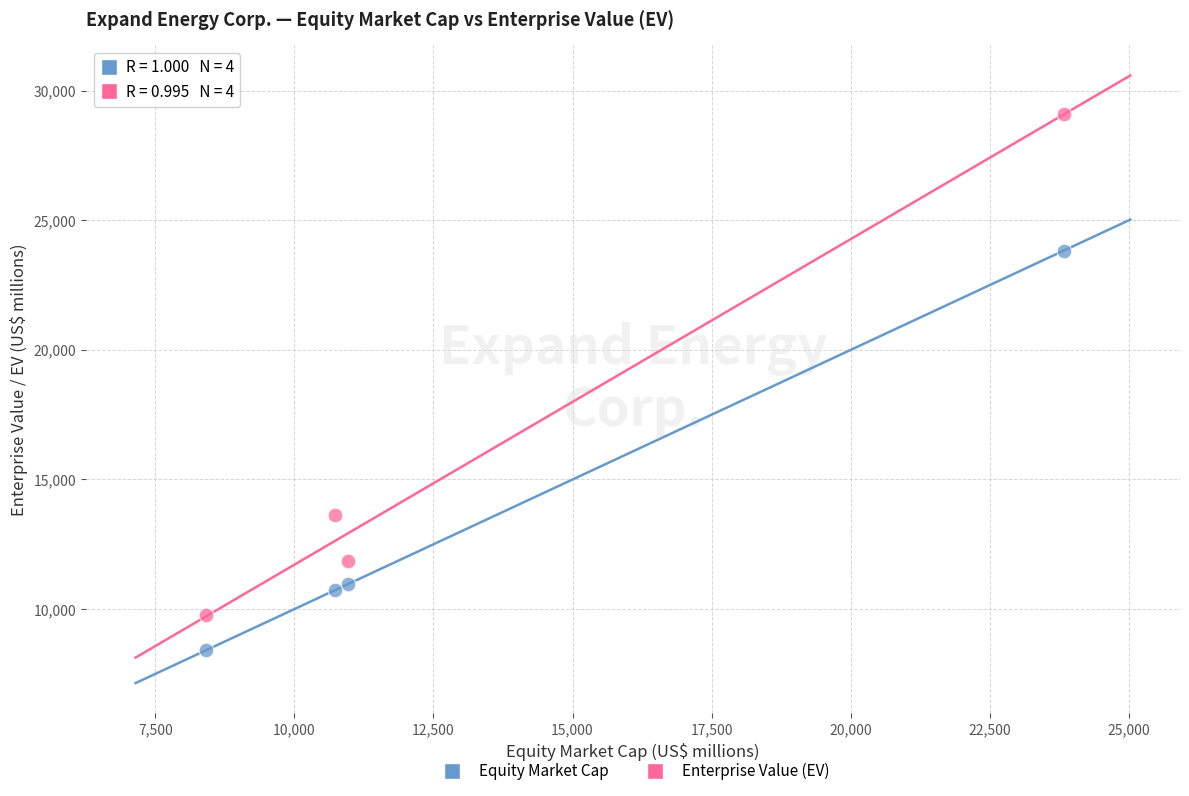

In the Equity Market Cap series, what Y value is closest to 16121?

10967